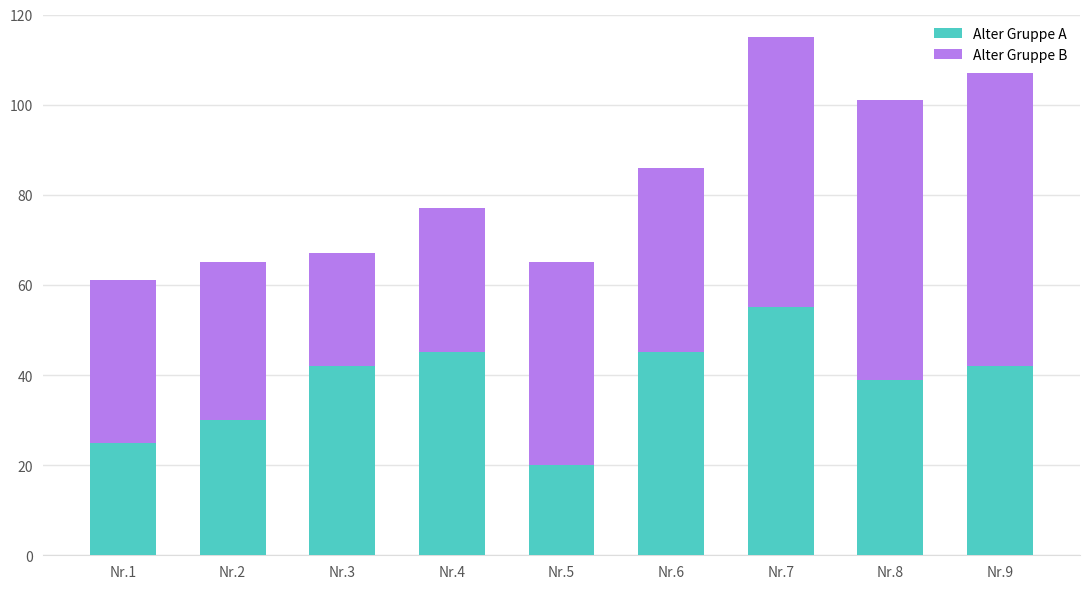

What is the approximate value of Alter Gruppe A at Nr.2, to the nearest 5?

30